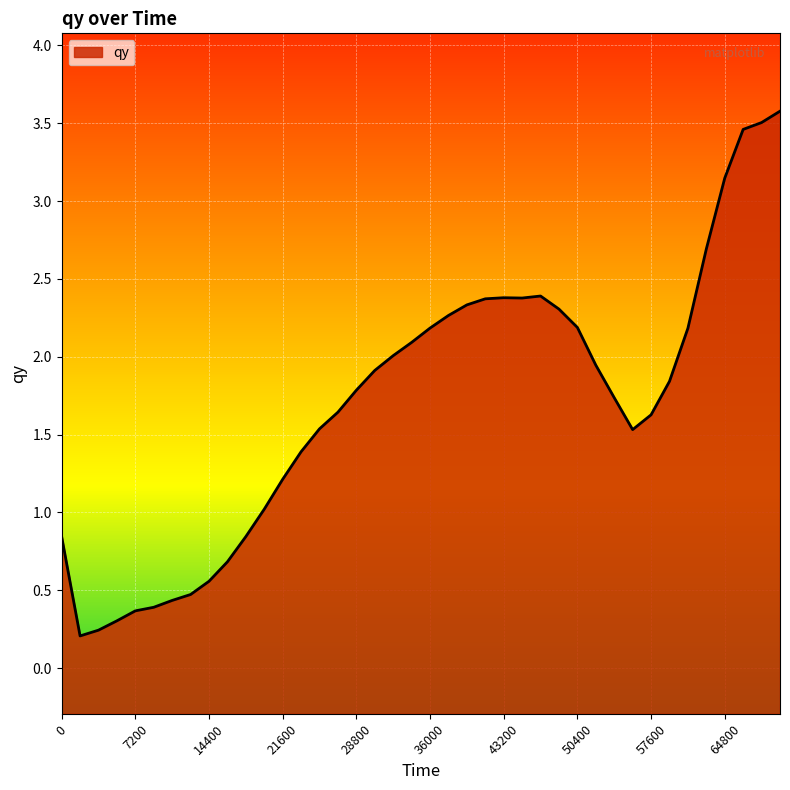

Rank the categories by value from lowest to highest.

1800, 3600, 5400, 7200, 9000, 10800, 12600, 14400, 16200, 0, 18000, 19800, 21600, 23400, 55800, 25200, 57600, 27000, 54000, 28800, 59400, 30600, 52200, 32400, 34200, 61200, 36000, 50400, 37800, 48600, 39600, 41400, 45000, 43200, 46800, 63000, 64800, 66600, 68400, 70200